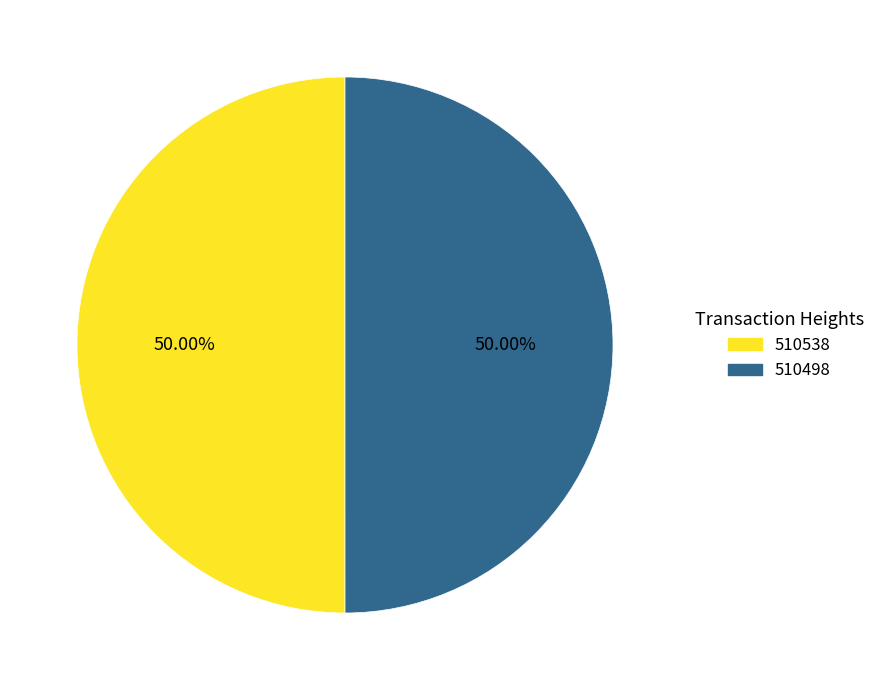

How many segments does this pie chart have?

2